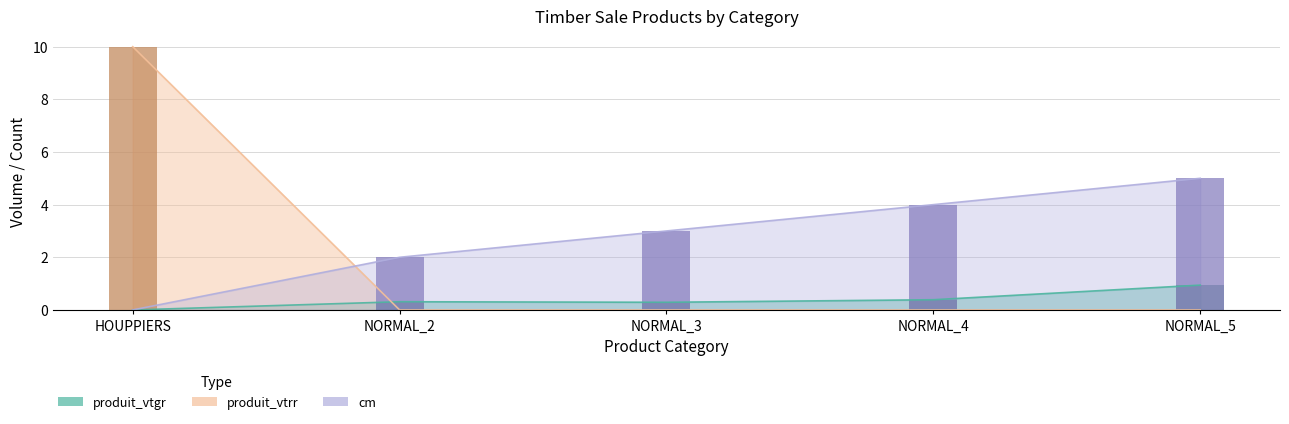

Rank the series at NORMAL_2 from highest to lowest value.

cm, produit_vtgr, produit_vtrr